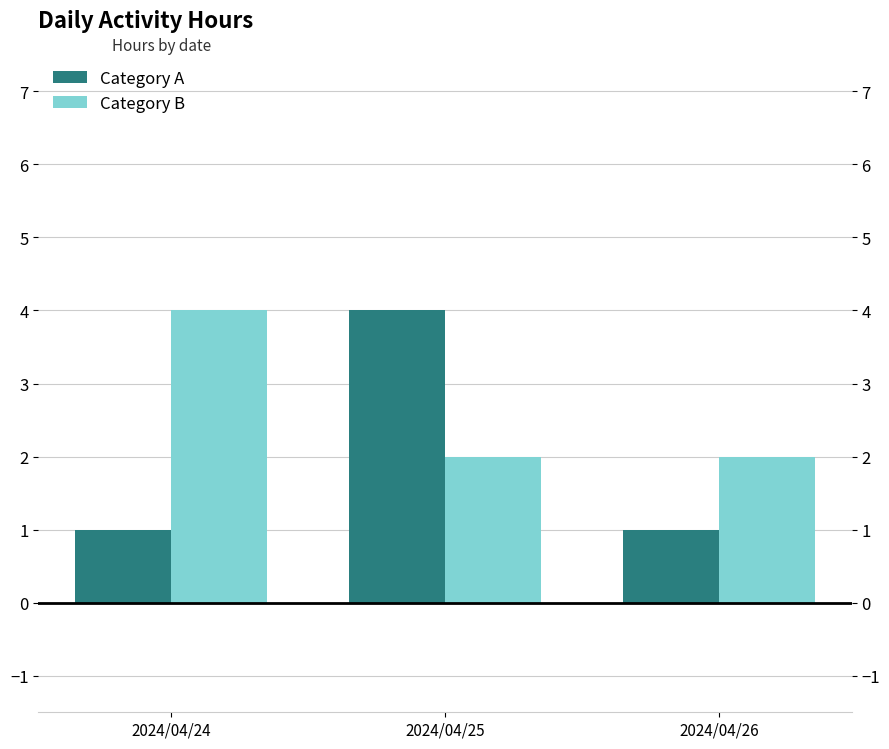

At which category does the chart reach its peak across all series?

2024/04/25